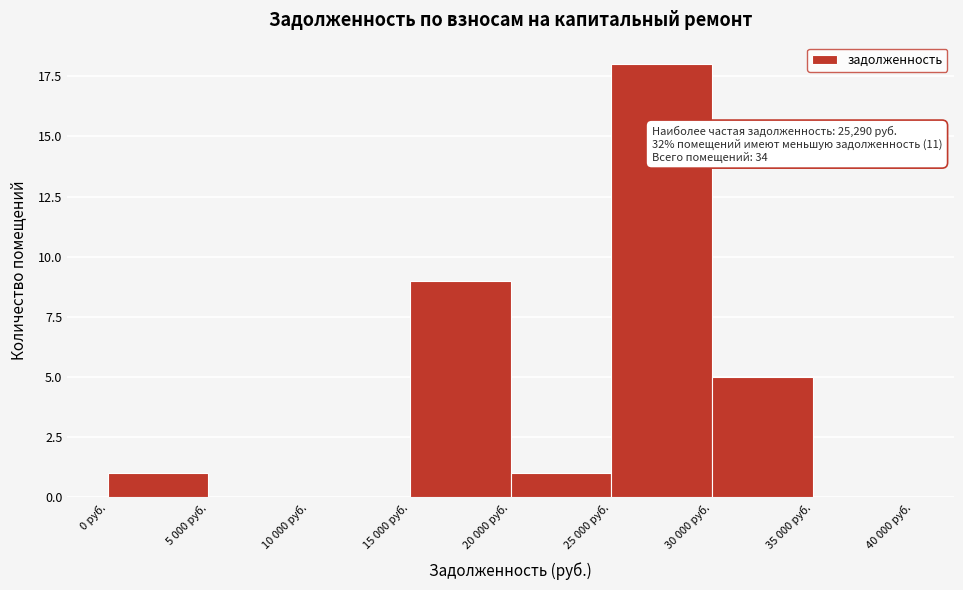

Reading right to left, extract all data points from this chart.

35 000 руб.=0	30 000 руб.=5	25 000 руб.=18	20 000 руб.=1	15 000 руб.=9	10 000 руб.=0	5 000 руб.=0	0 руб.=1